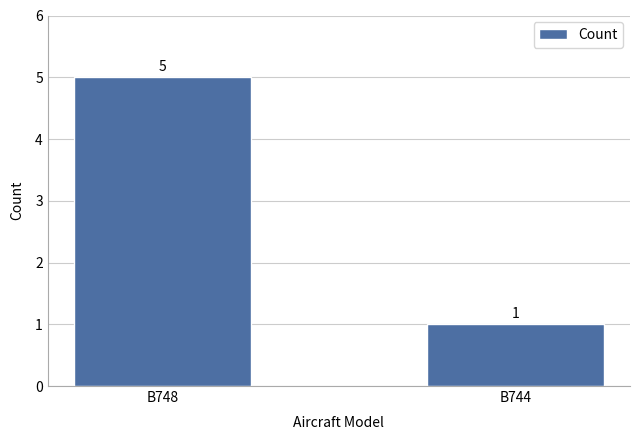

True or false: the data shows 5 at B748.

True